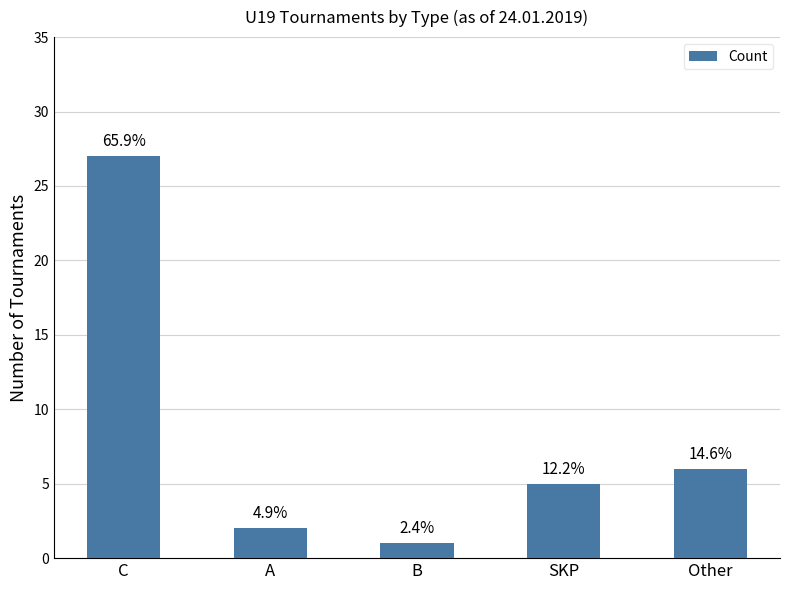

What is the label of the 3rd bar from the right?

B